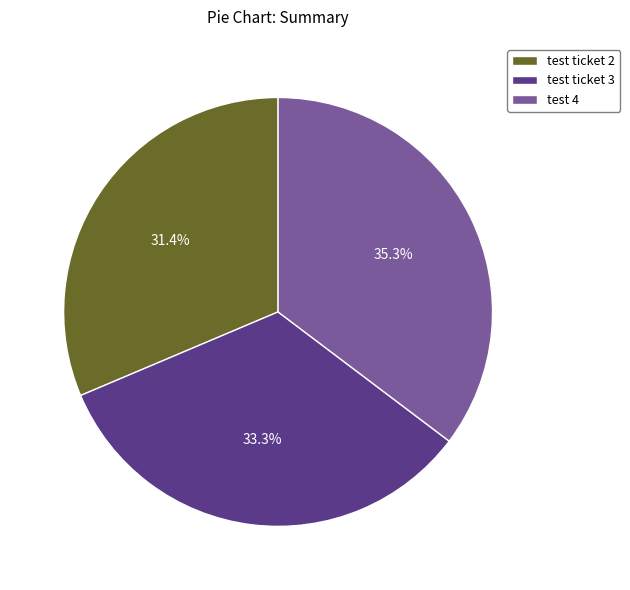

To the nearest percent, what is the average slice percentage?

33%